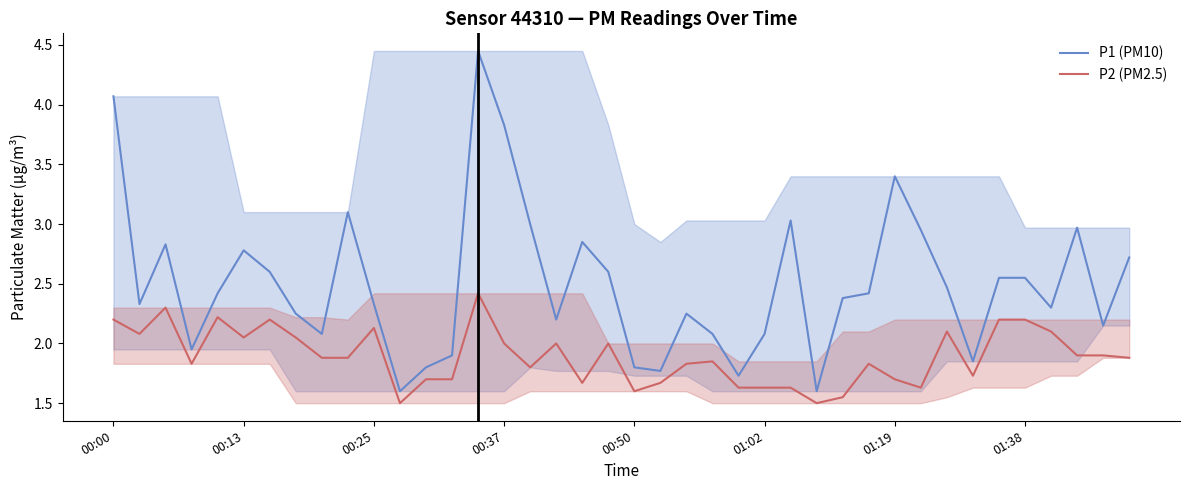

True or false: P2 (PM2.5) and P1 (PM10) cross at least once.

False